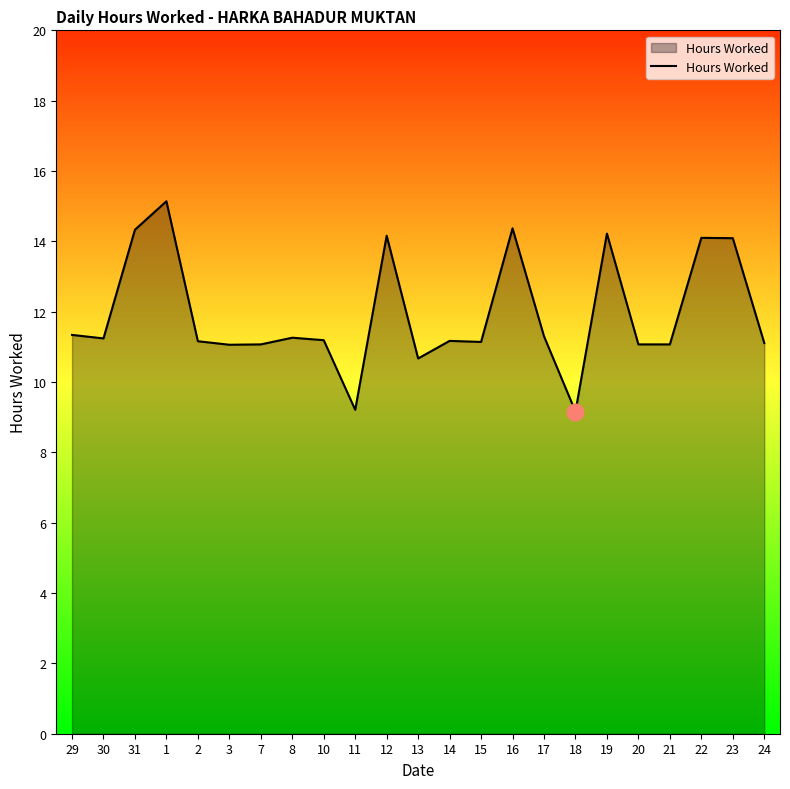

What is the greatest value displayed?

15.1